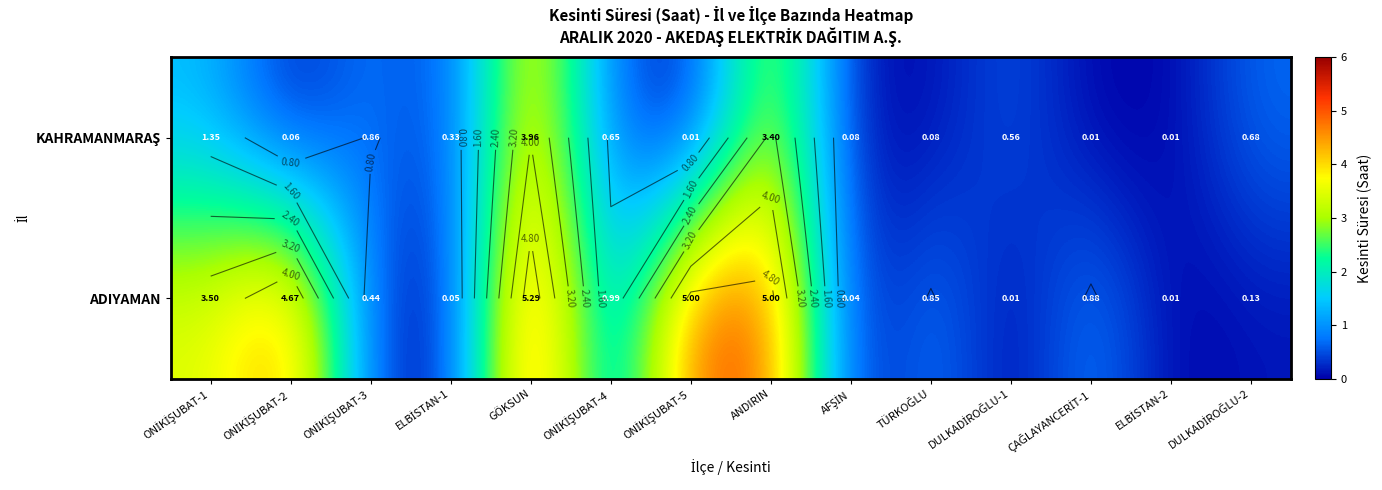

Count the number of categories in the chart.

14